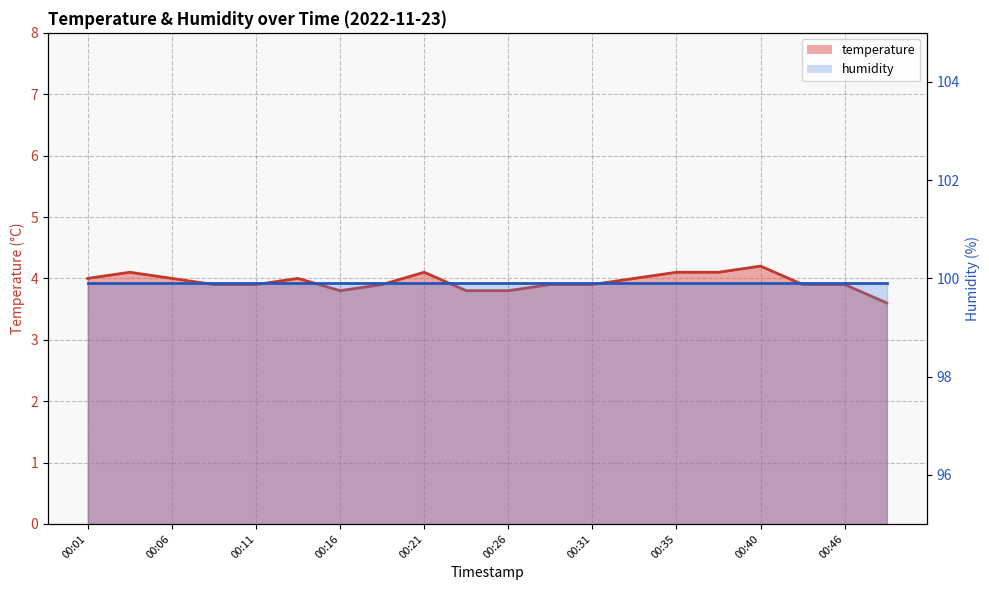

The chart shows a value of 2.4 at 00:21. True or false?

False